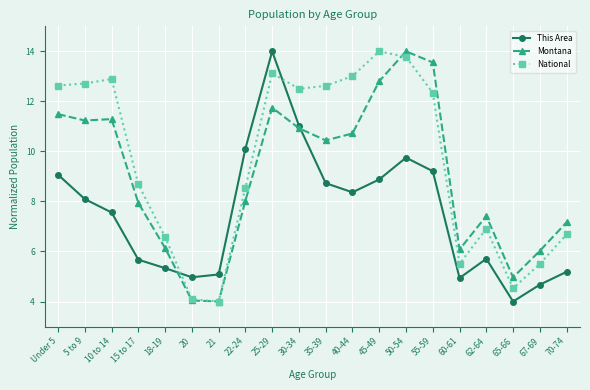

Rank the series at 60-61 from highest to lowest value.

Montana, National, This Area